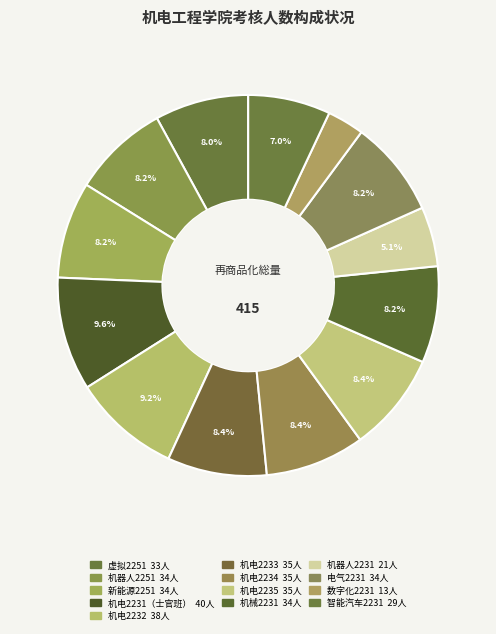

How many segments does this pie chart have?

13